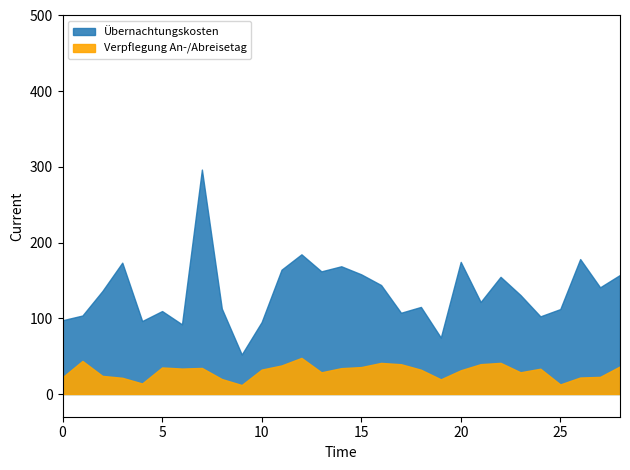

What is the average value of the Übernachtungskosten series?

135